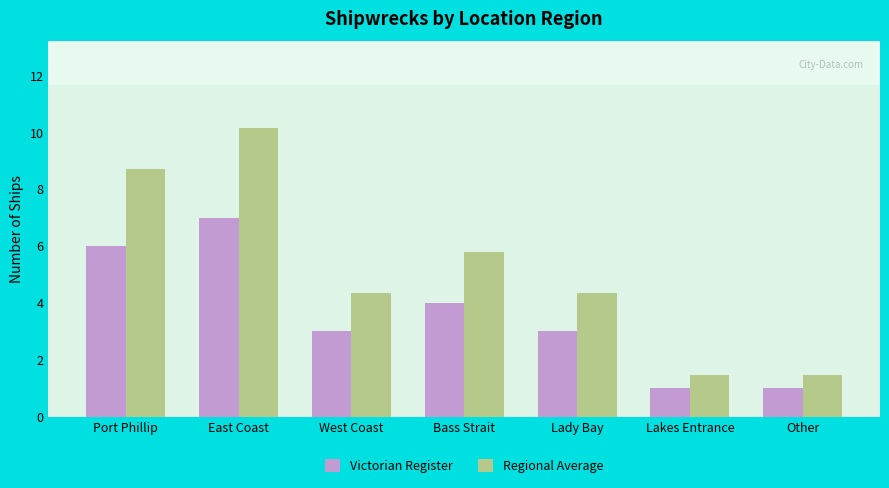

What is the label of the 4th bar from the right?

Bass Strait